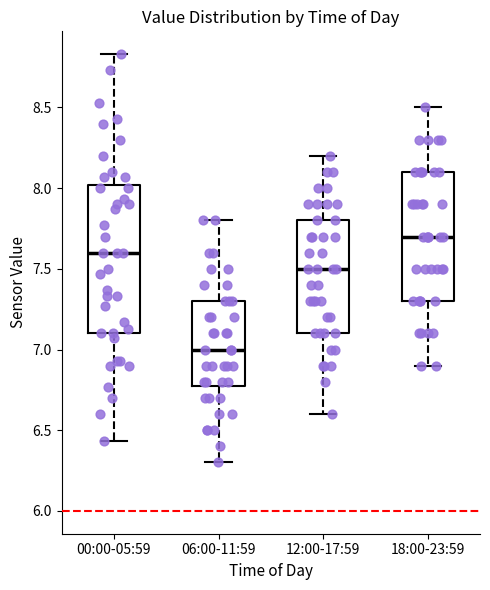

Reading left to right, read every box against the y-axis: the position of its median line, the range the box covers, and the ends of its whiskers. The values are not printed on the chart, so give them approximately, as read against the axis.

00:00-05:59: median 7.60, box 7.10 to 8.00, whiskers 6.45 to 8.85
06:00-11:59: median 7.00, box 6.80 to 7.30, whiskers 6.30 to 7.80
12:00-17:59: median 7.50, box 7.10 to 7.80, whiskers 6.60 to 8.20
18:00-23:59: median 7.70, box 7.30 to 8.10, whiskers 6.90 to 8.50